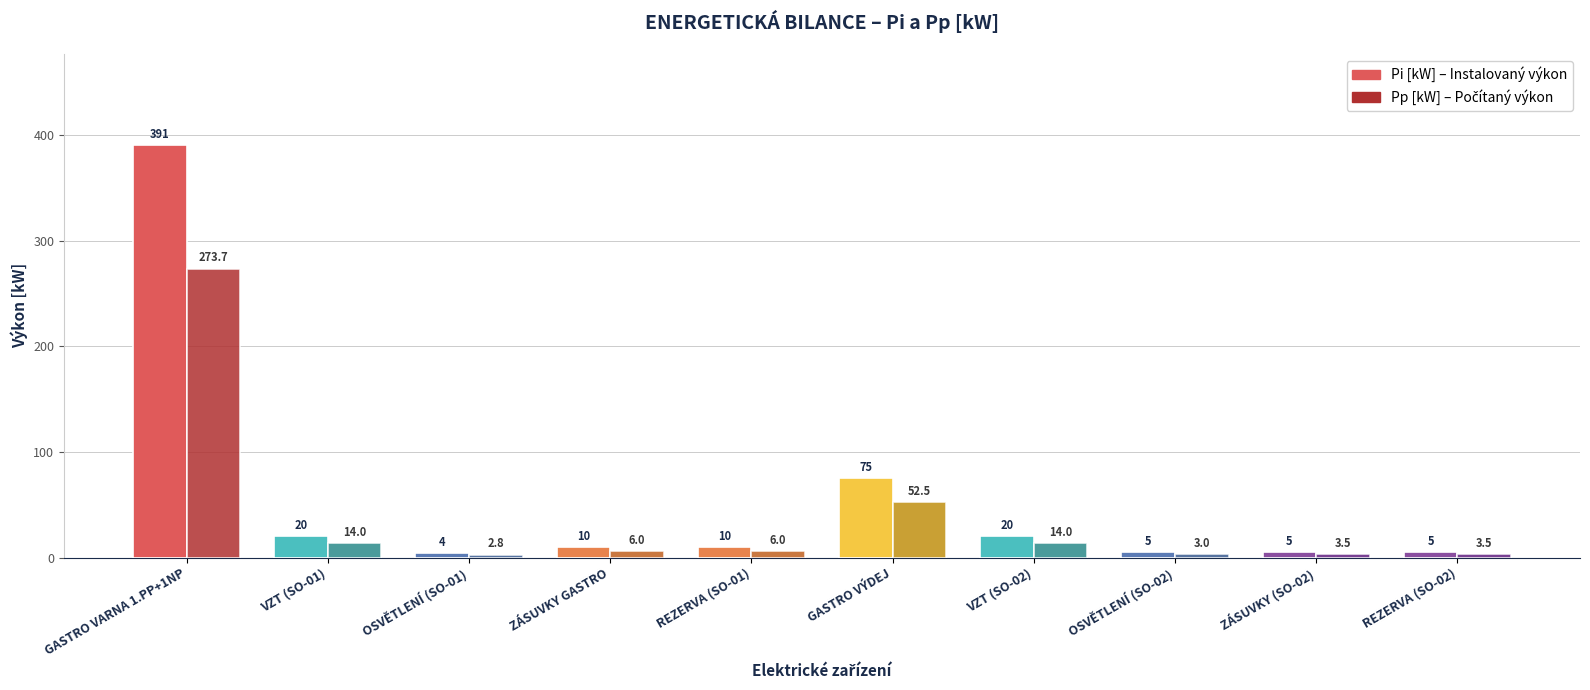

Does the chart contain stacked bars?

No